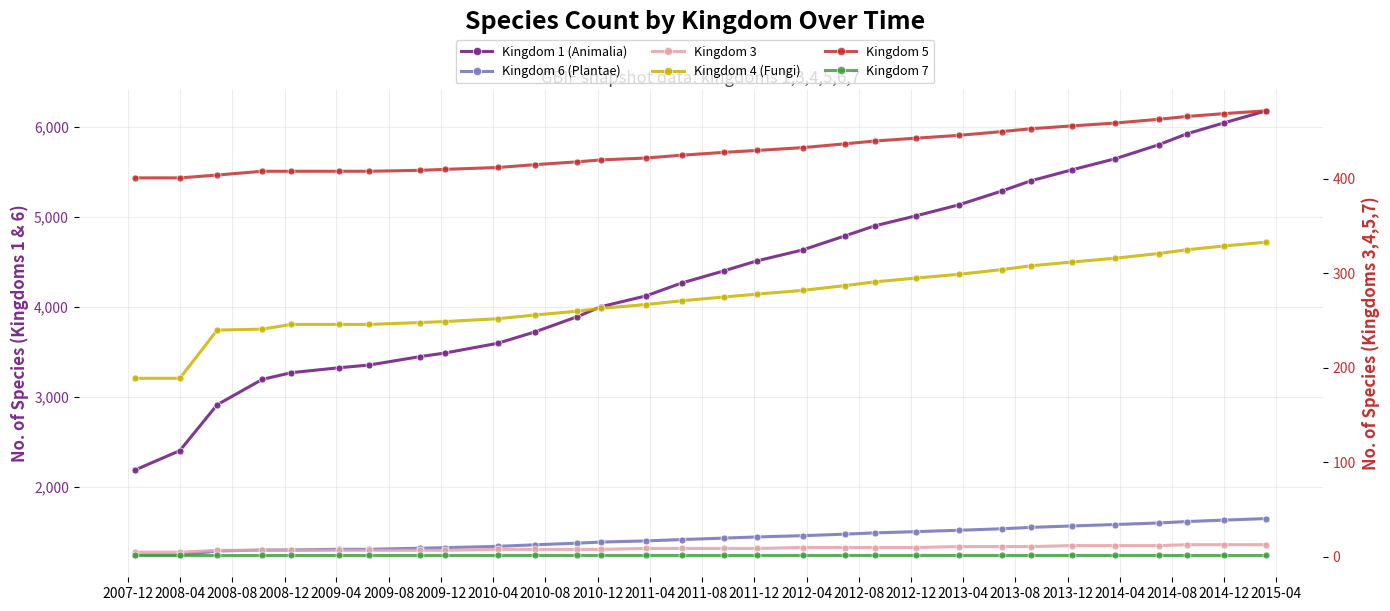

What is the sum of all Kingdom 7 values?

60